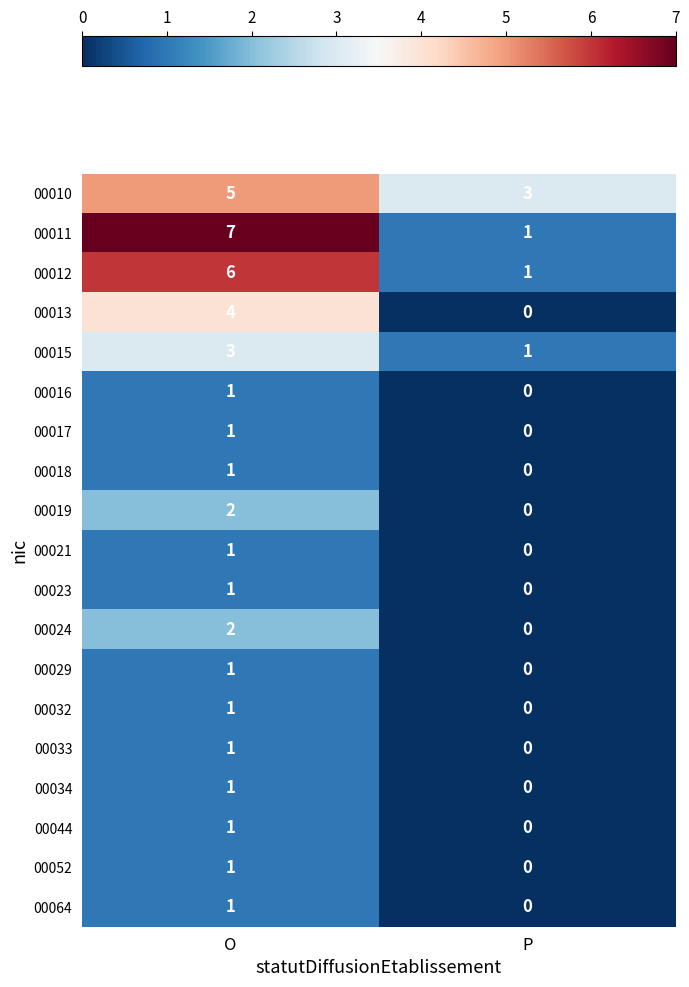

Rank the categories by 00032 value from lowest to highest.

P, O